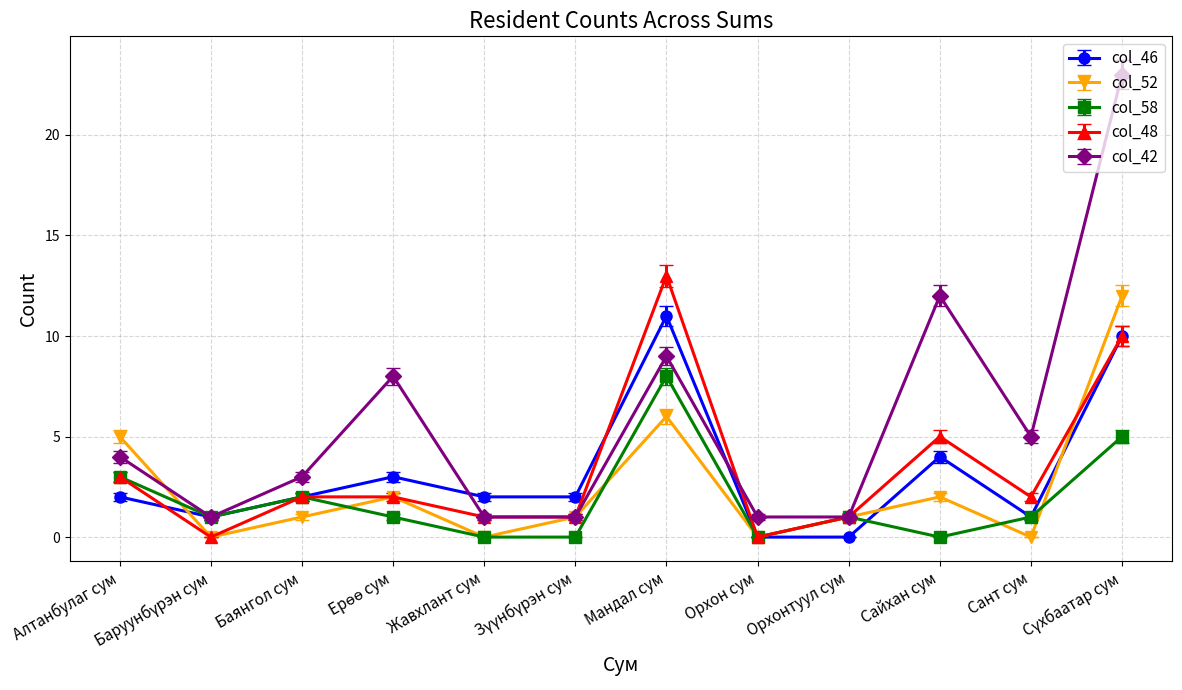

Where is col_46 nearest to the value 5?

Сайхан сум